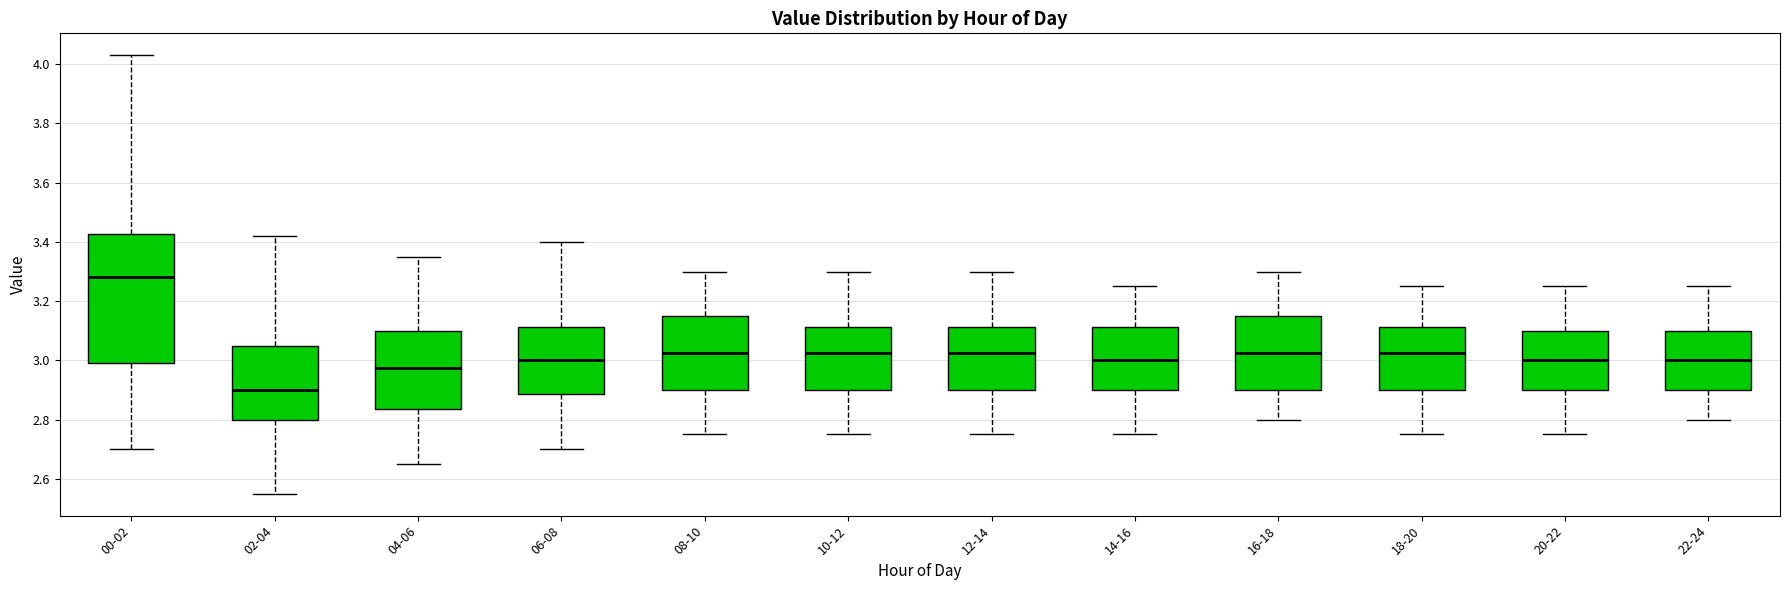

Comparing the boxes themselves (not the whiskers), which one is the tallest?

00-02